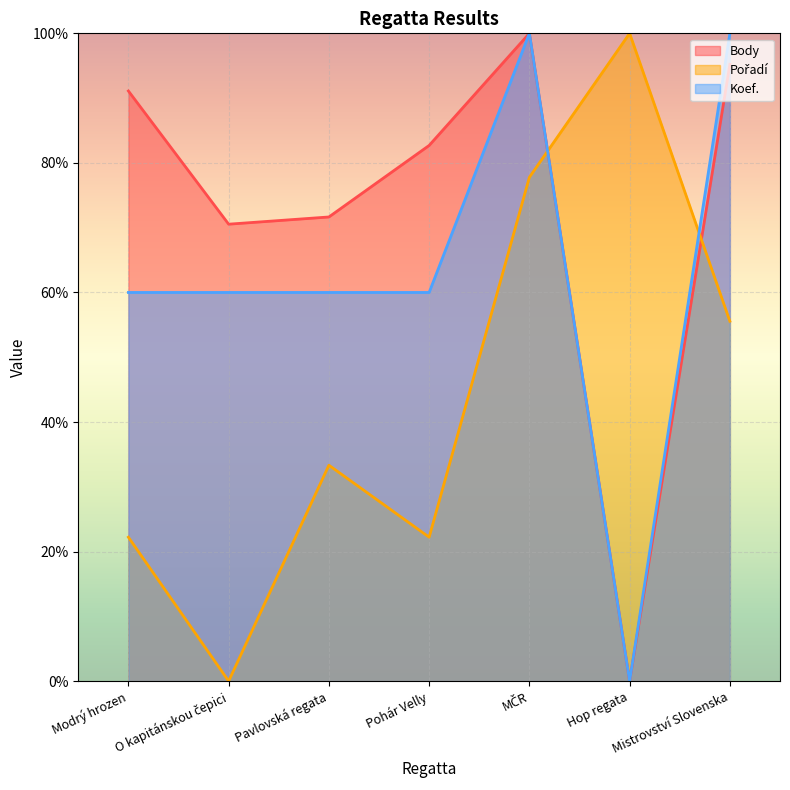

The value of Body at Pohár Velly is 53.1. True or false?

False